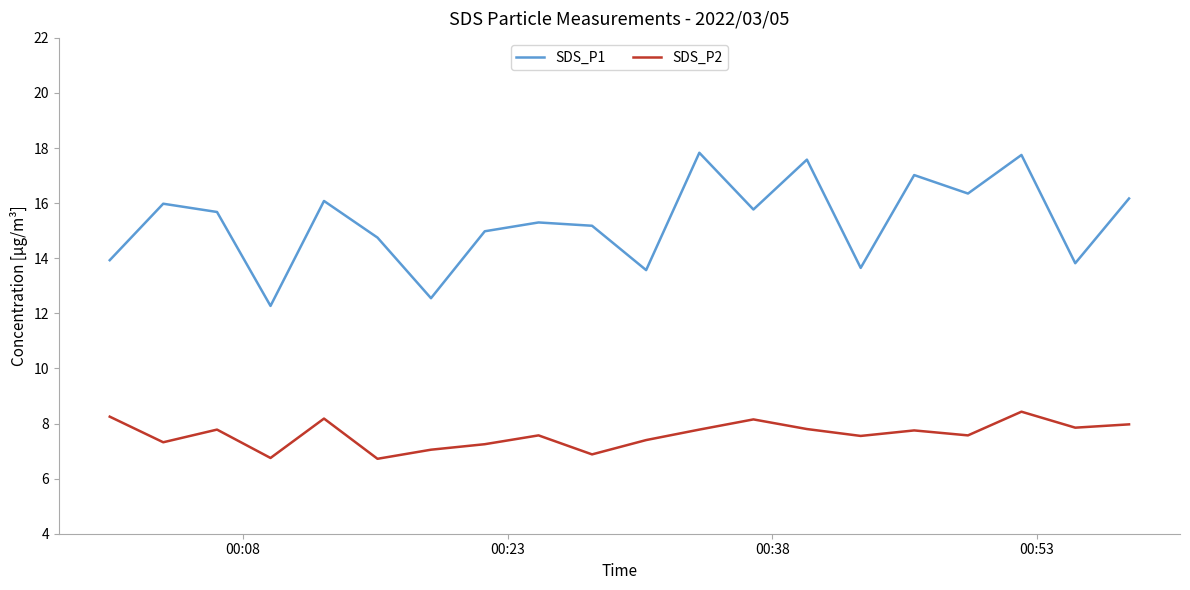

Which series has the largest total across all categories?

SDS_P1